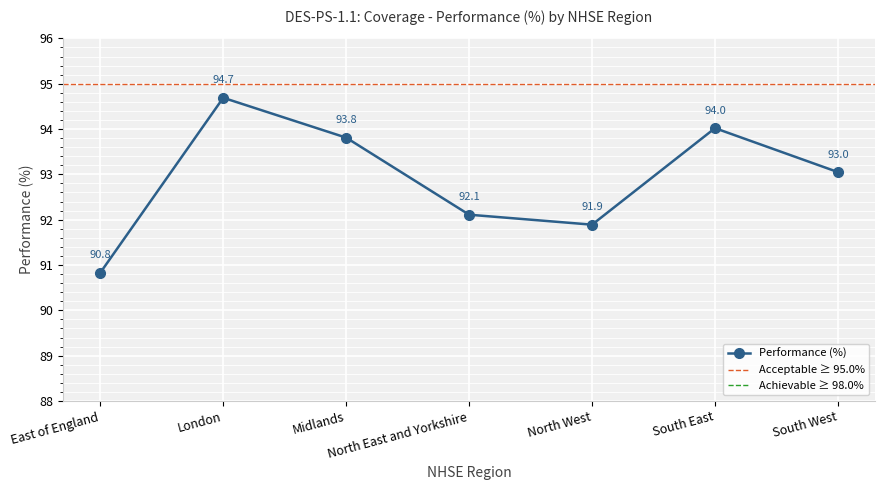

What is the minimum value shown in the chart?

90.8